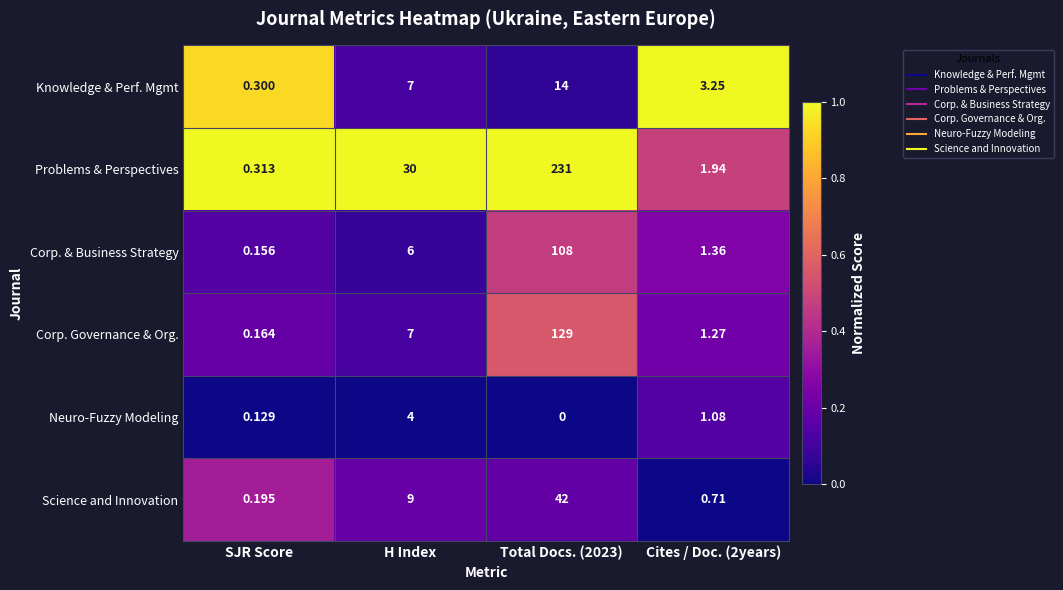

At which category is the sum across all series the highest?

Total Docs. (2023)